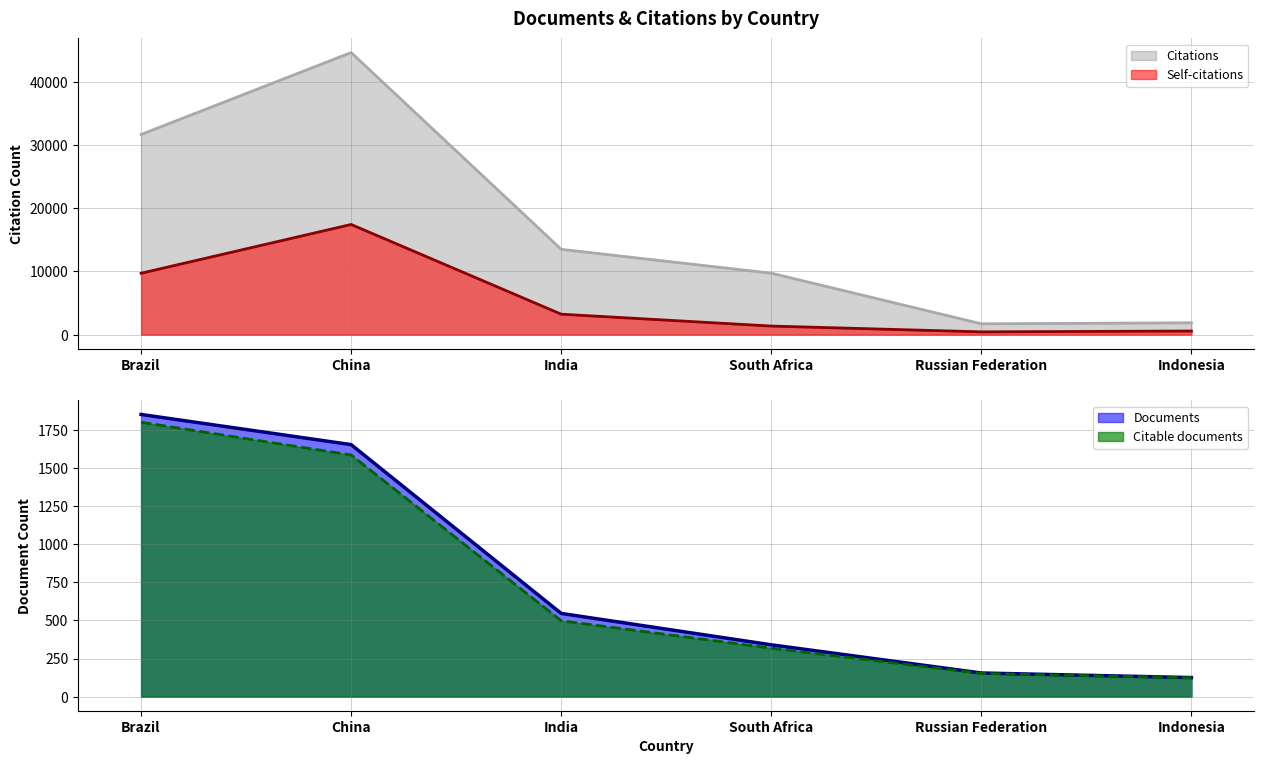

True or false: Citations and Citable documents cross at least once.

False